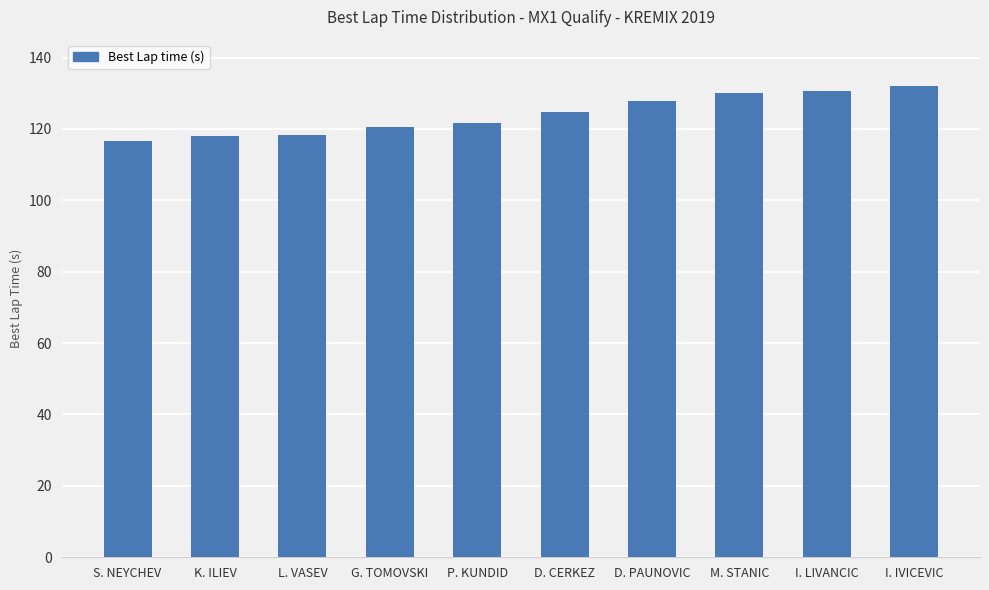

What value does the data have at S. NEYCHEV?

116.6